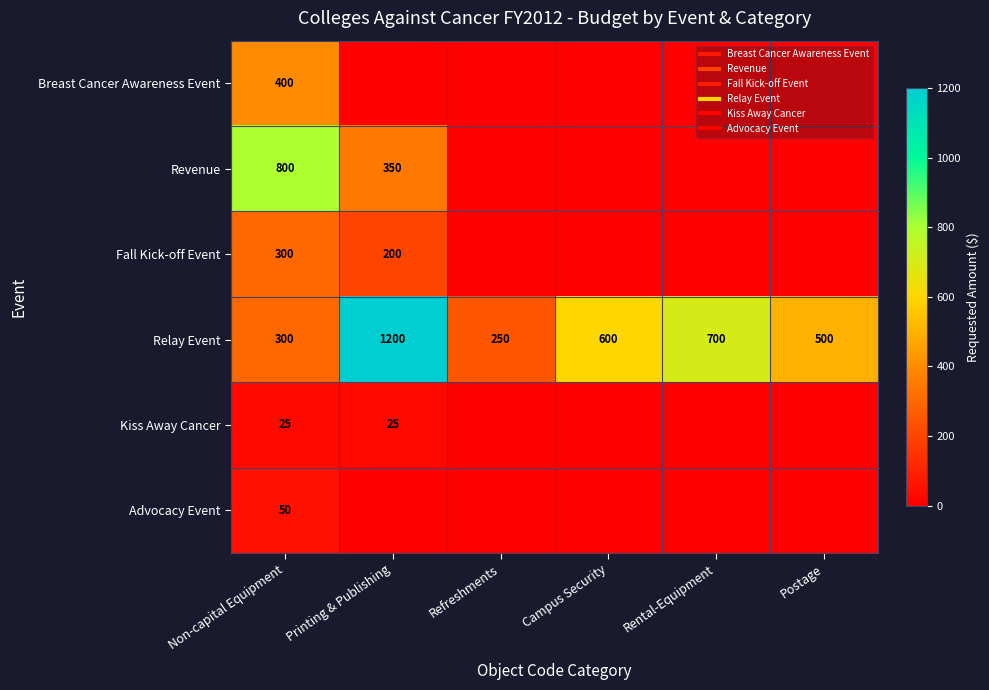

Rank the series at Non-capital Equipment from highest to lowest value.

Revenue, Breast Cancer Awareness Event, Fall Kick-off Event, Relay Event, Advocacy Event, Kiss Away Cancer